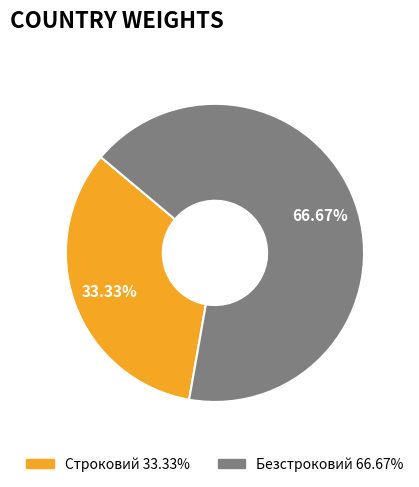

Count the number of slices in the pie.

2